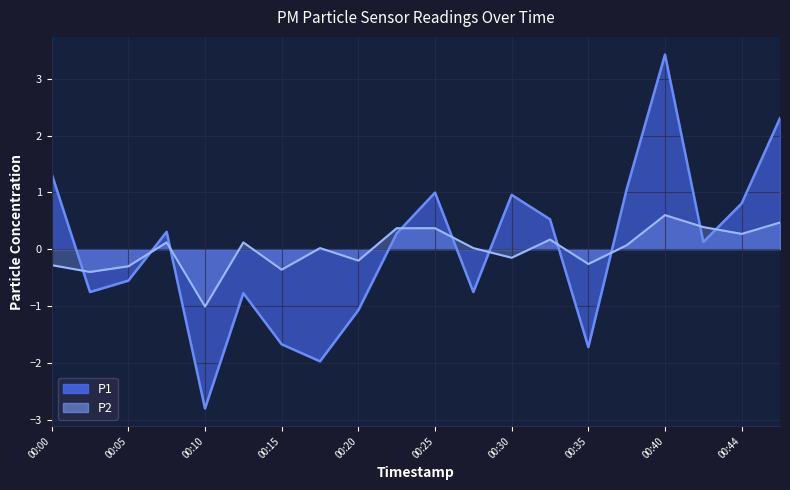

Is the value of P1 at 00:03 greater than the value of P2 at 00:20?

No